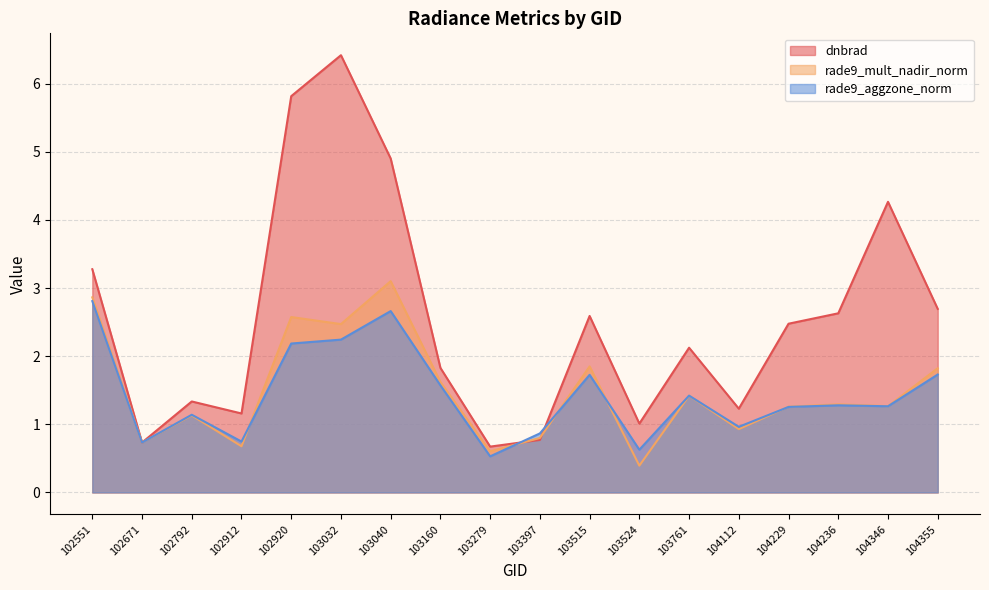

At which category does rade9_mult_nadir_norm reach its first local valley?

102671